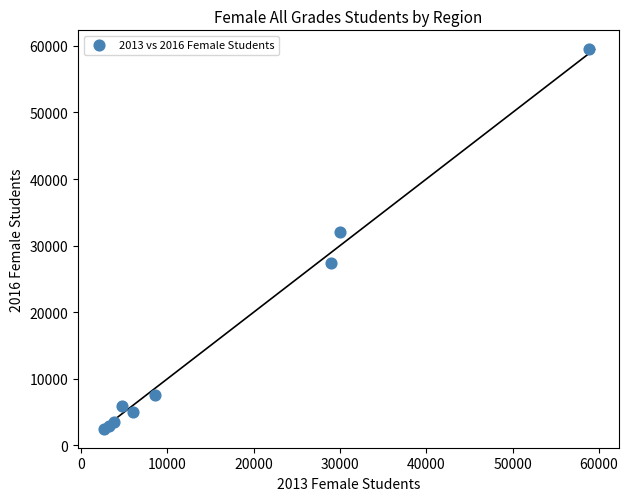

What Y value in the scatter plot is closest to 30988?

32046